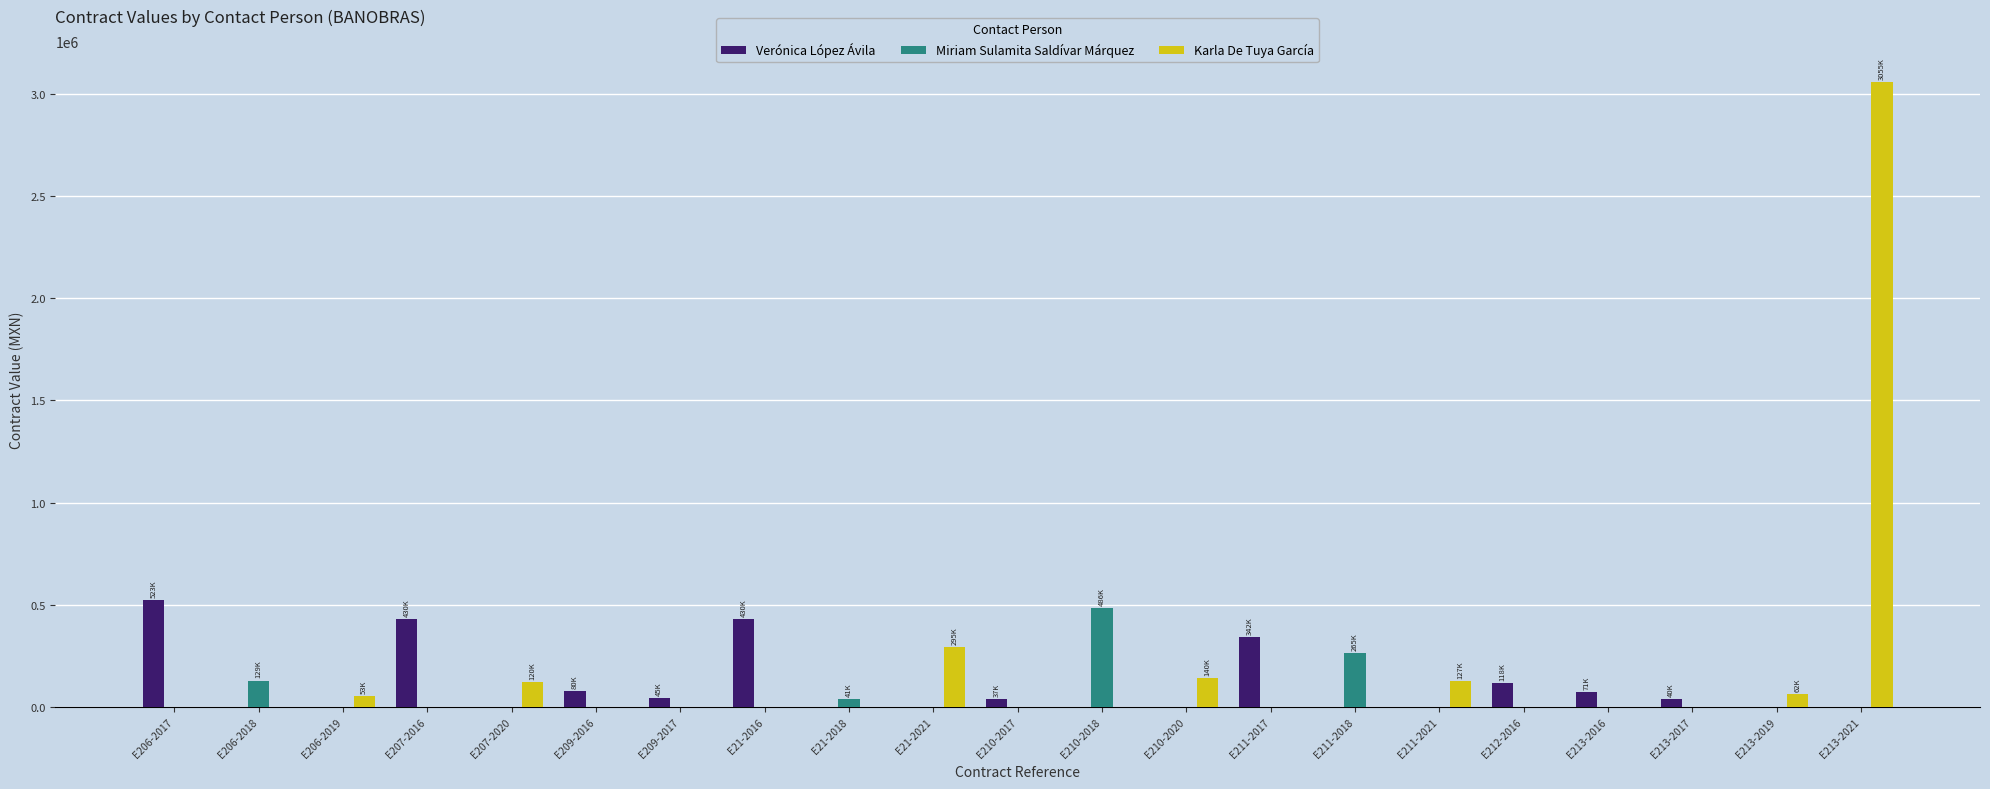

What are all the series names shown in the legend?

Verónica López Ávila, Miriam Sulamita Saldívar Márquez, Karla De Tuya García